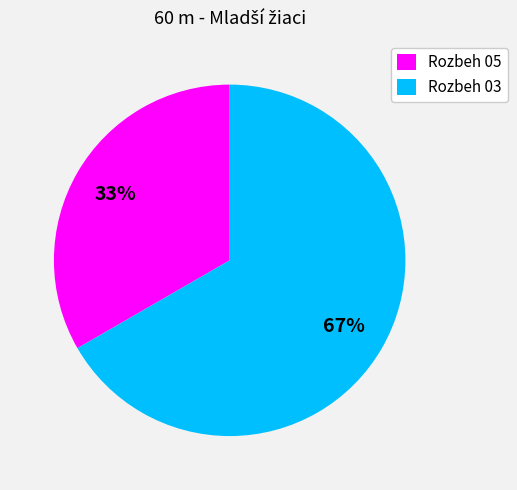

To the nearest percent, what is the combined percentage of Rozbeh 05 and Rozbeh 03?

100%